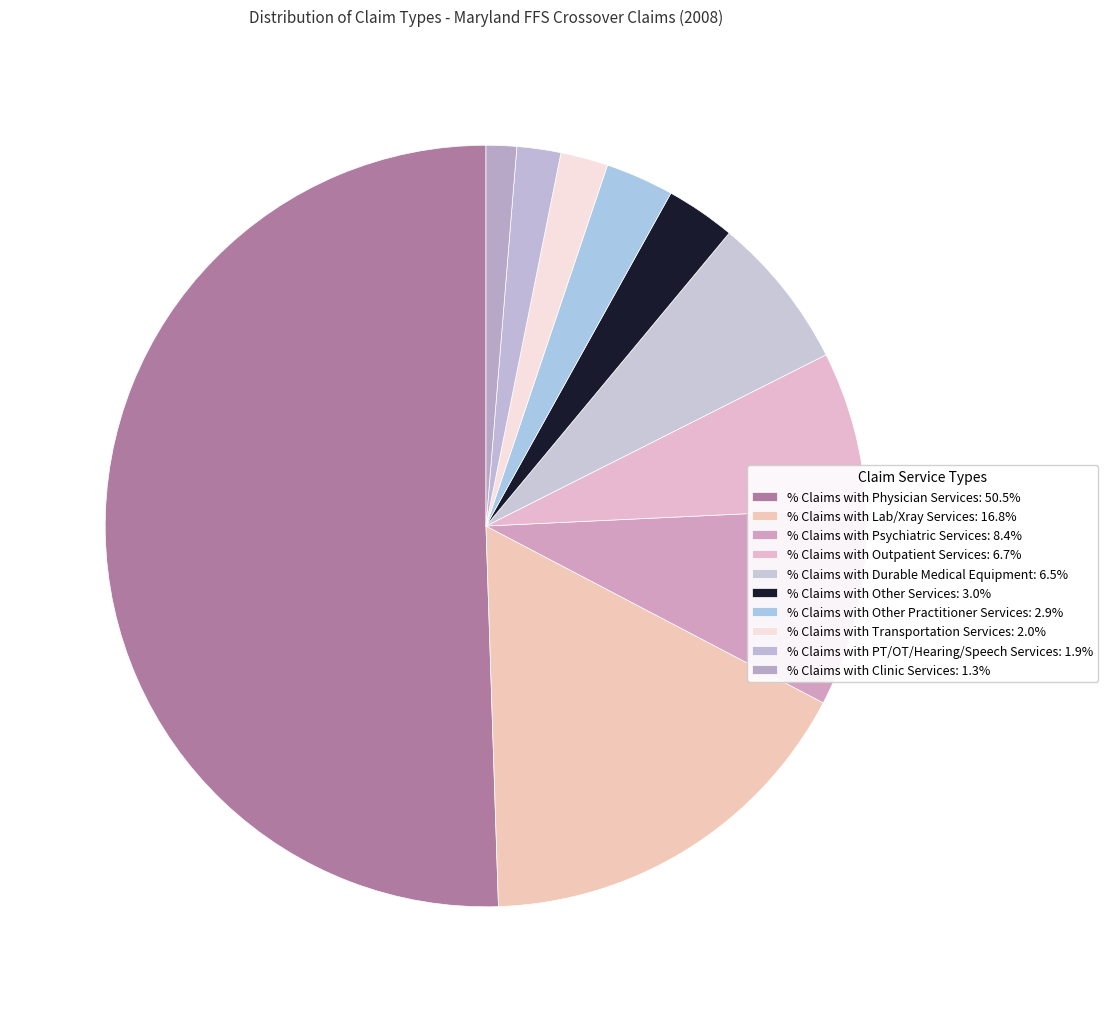

Which slice is the smallest?

% Claims with Clinic Services